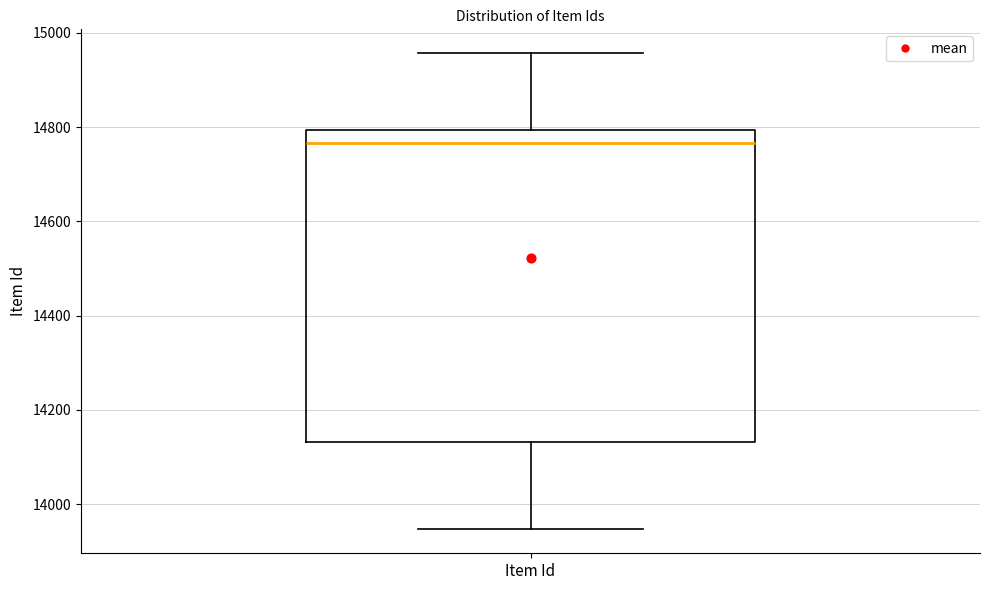

Transcribe this box plot: give where the median line is, the range the box spans, and where the two whiskers end, as read against the y-axis. The values are not printed on the chart, so give them approximately, as read against the axis.

median 14760, box 14140 to 14800, whiskers 13940 to 14960